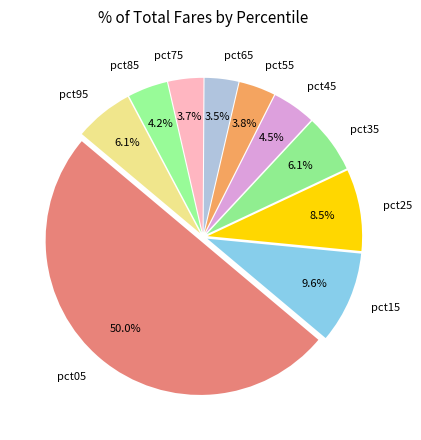

True or false: pct45 accounts for 12% of the total.

False